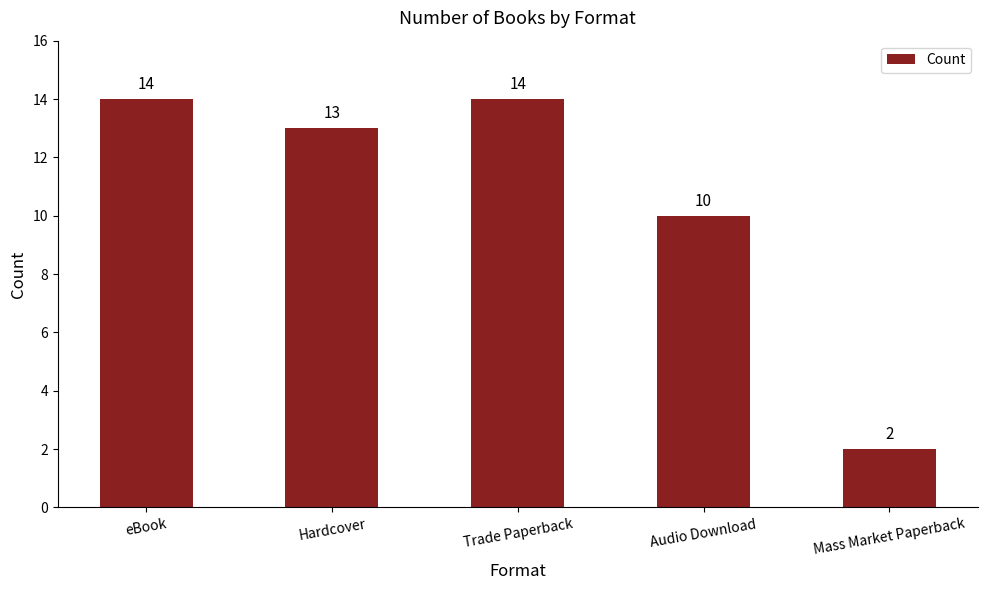

What is the difference between the maximum and minimum values?

12